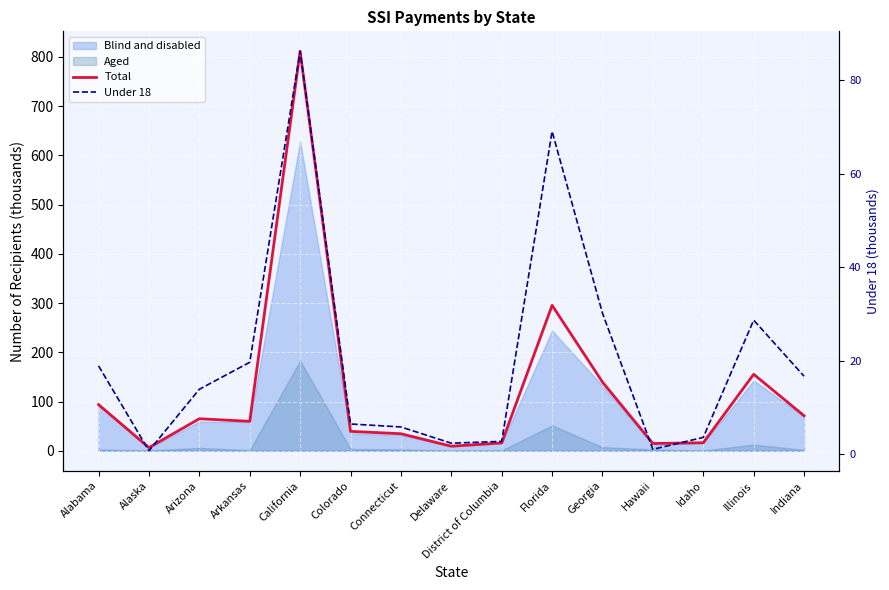

Between Alabama and Florida, which is larger?

Florida